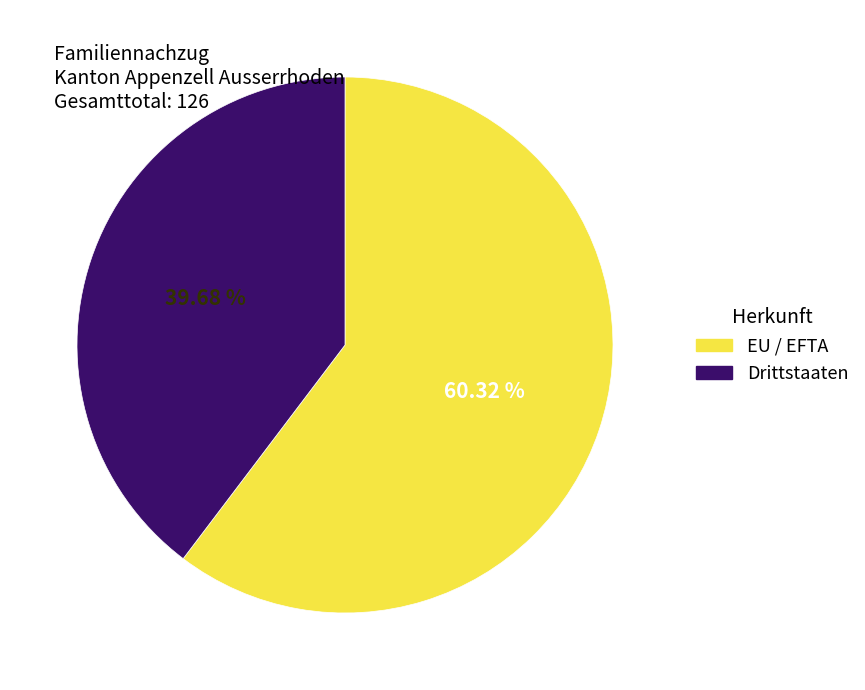

Count the number of slices in the pie.

2